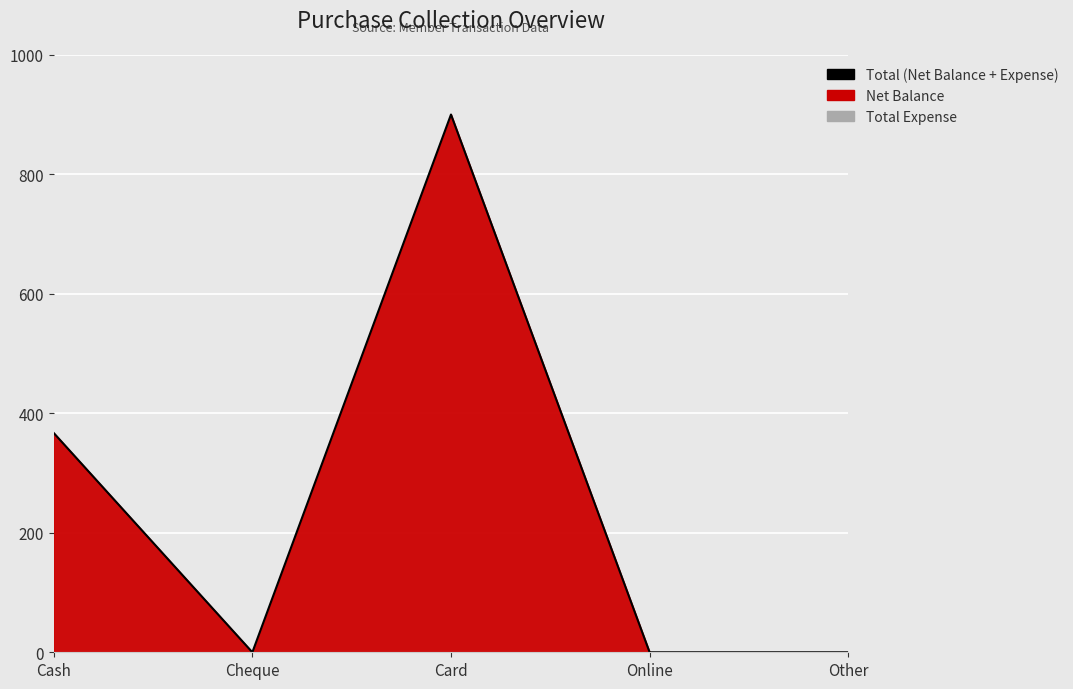

Count the values in the range 0 to 367.

4